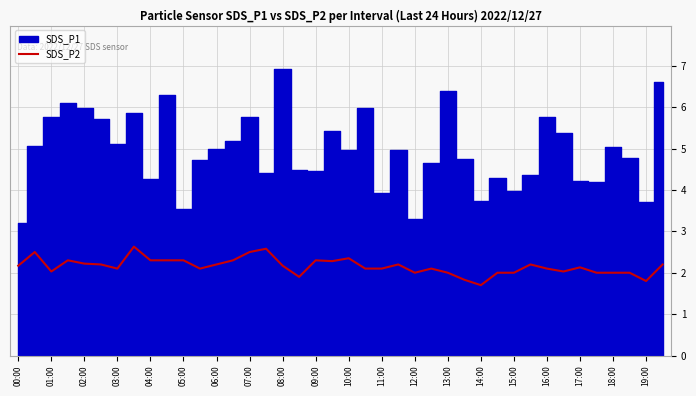

The SDS_P2 series shows 1.0 at 10:00. True or false?

False